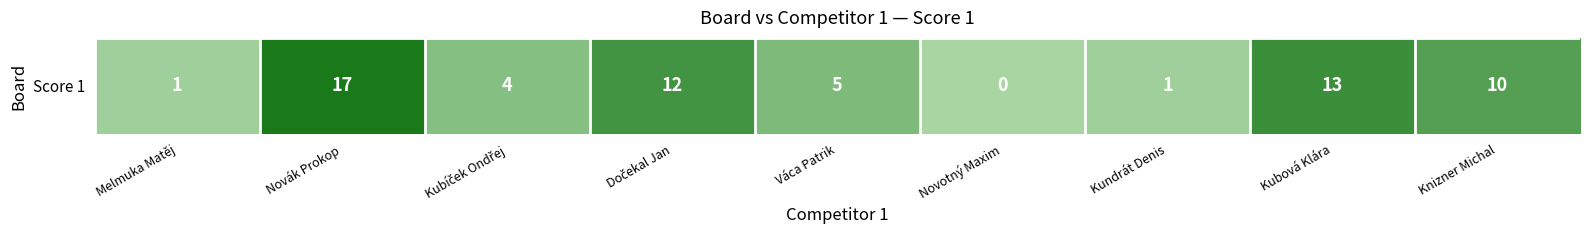

Is it true that the value at Kundrát Denis is 0?

False